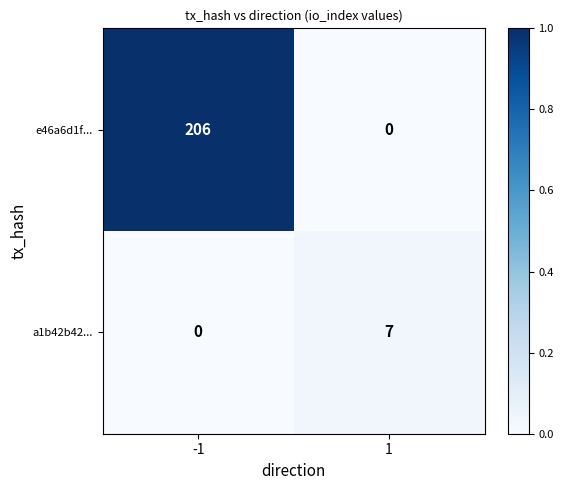

List the labels in order of a1b42b42... value, smallest first.

-1, 1